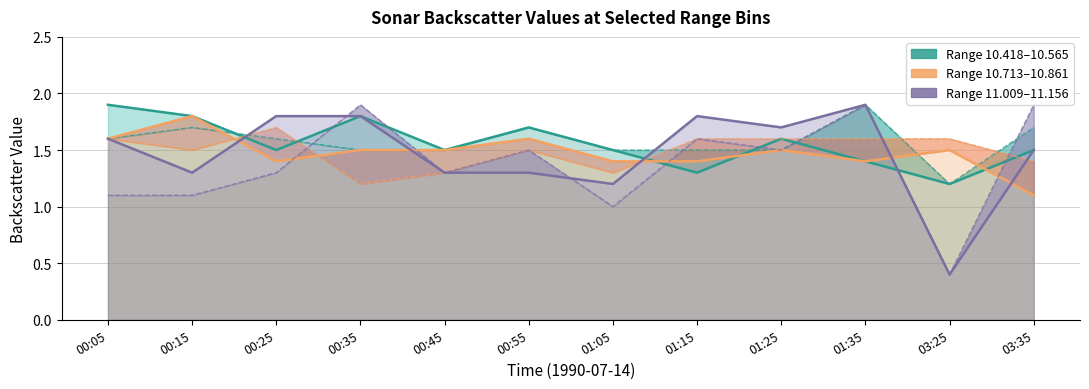

Between 00:55 and 00:35, which is larger?

00:35